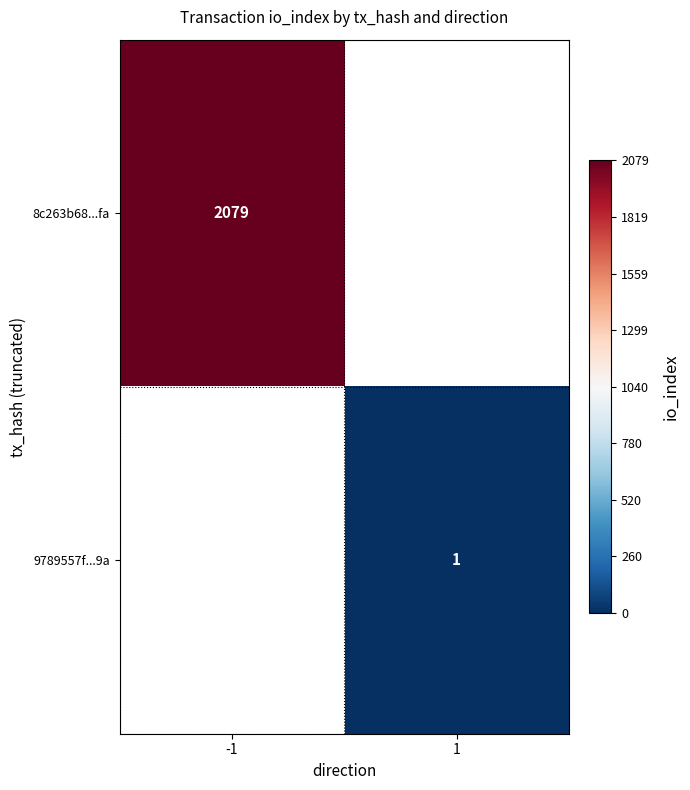

The value of 9789557f...9a at 1 is 1. True or false?

True